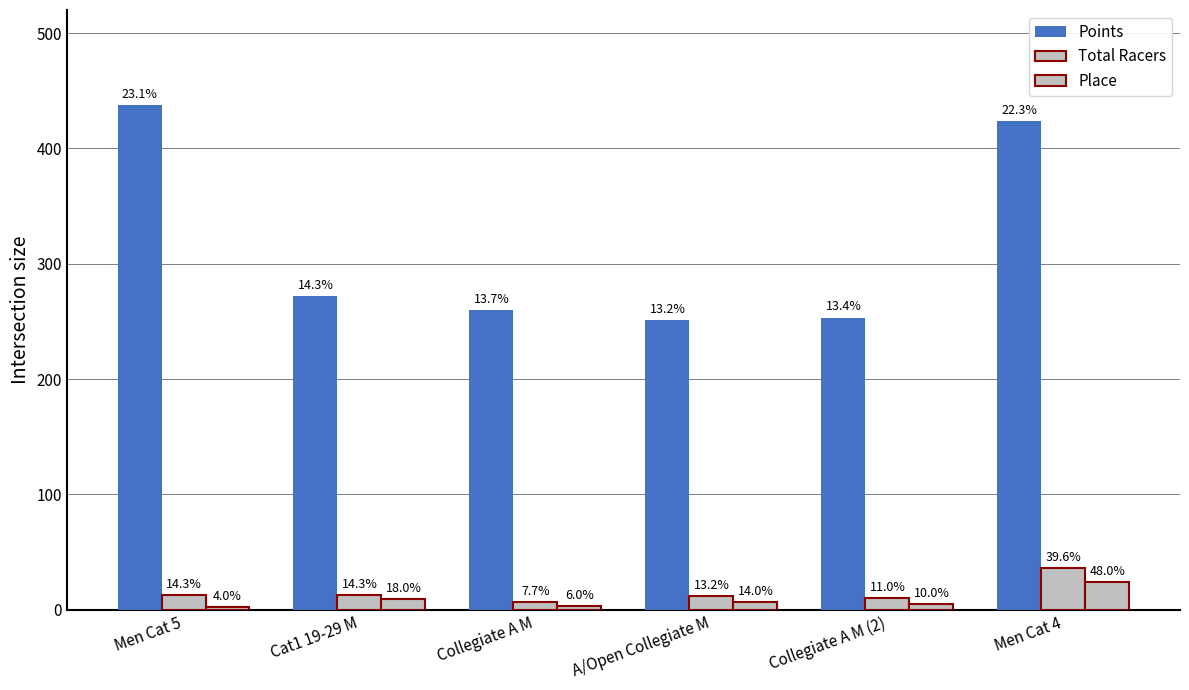

Are the bars horizontal?

No